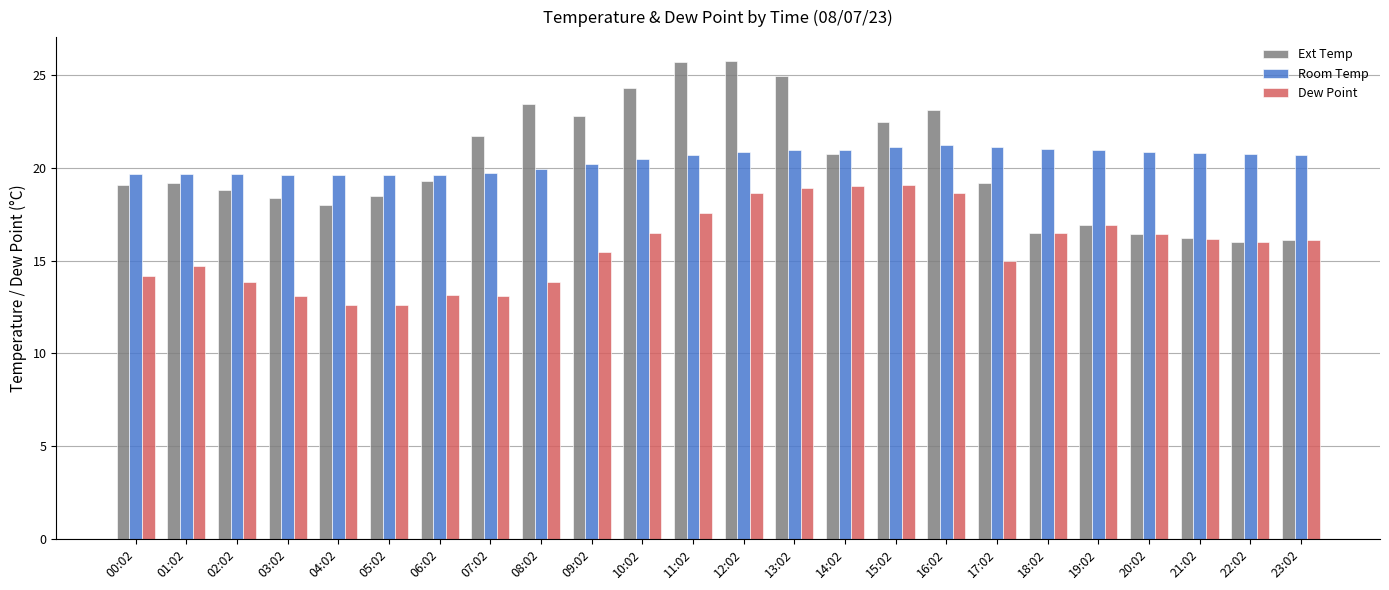

What is the greatest value displayed?

25.8